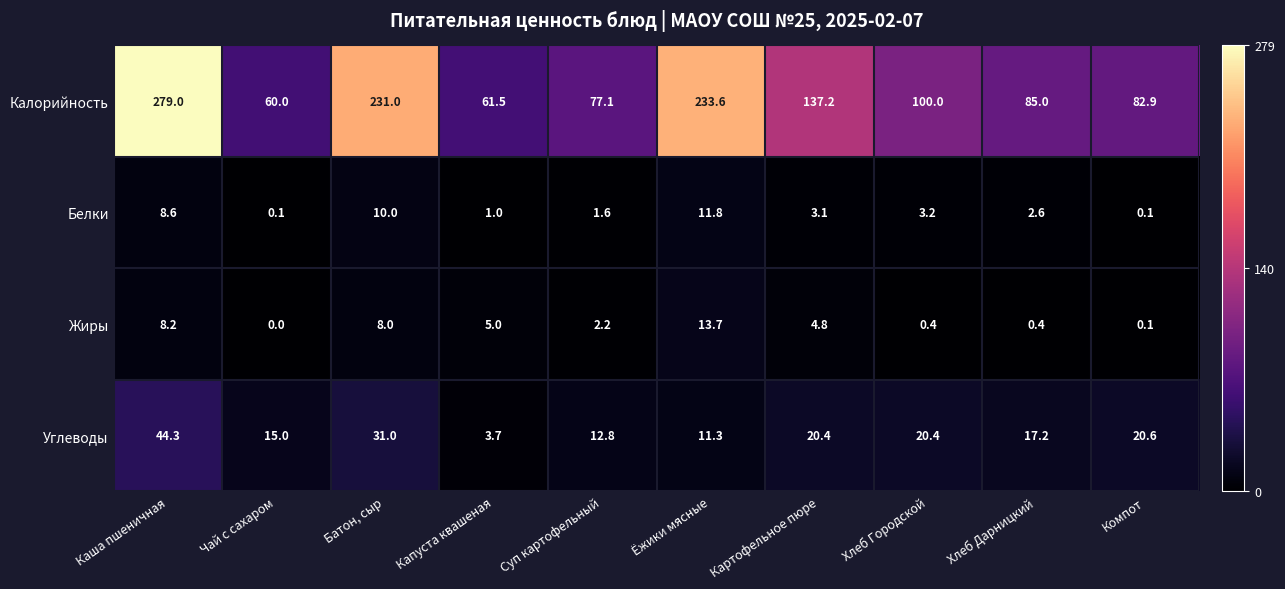

Which series has the largest total across all categories?

Калорийность